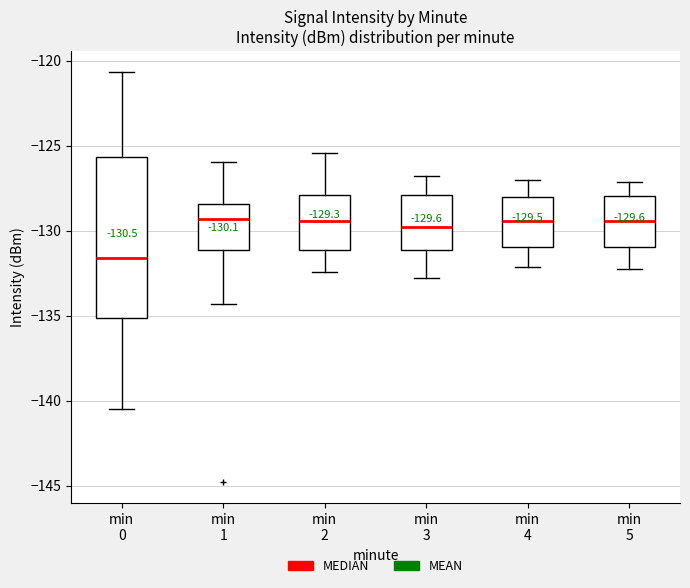

Which box has the lowest median line?

min 0